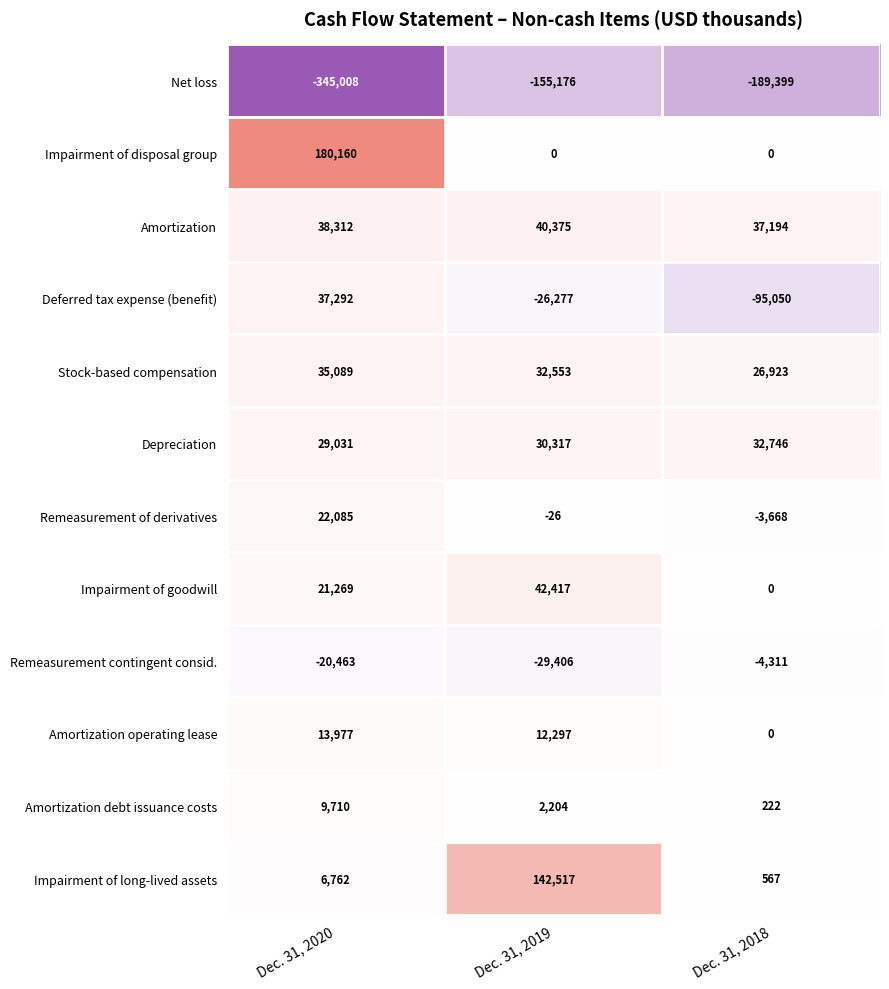

Which series has the largest total across all categories?

Impairment of disposal group